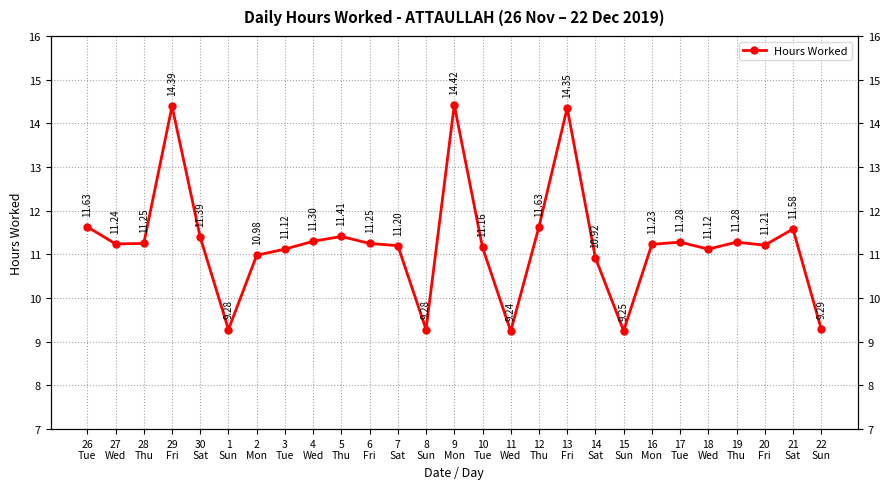

What is the change in value from 16
Mon to 18
Wed?

-0.1